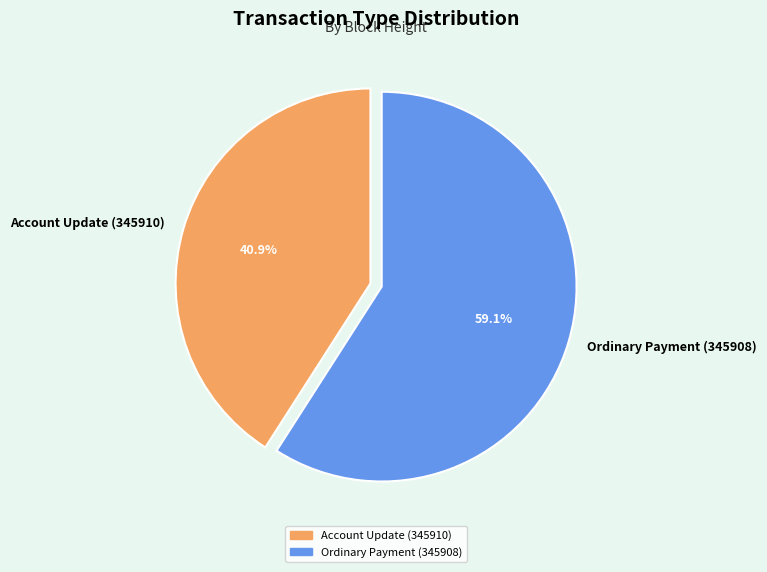

What percentage do Account Update (345910) and Ordinary Payment (345908) together represent?

100.0%